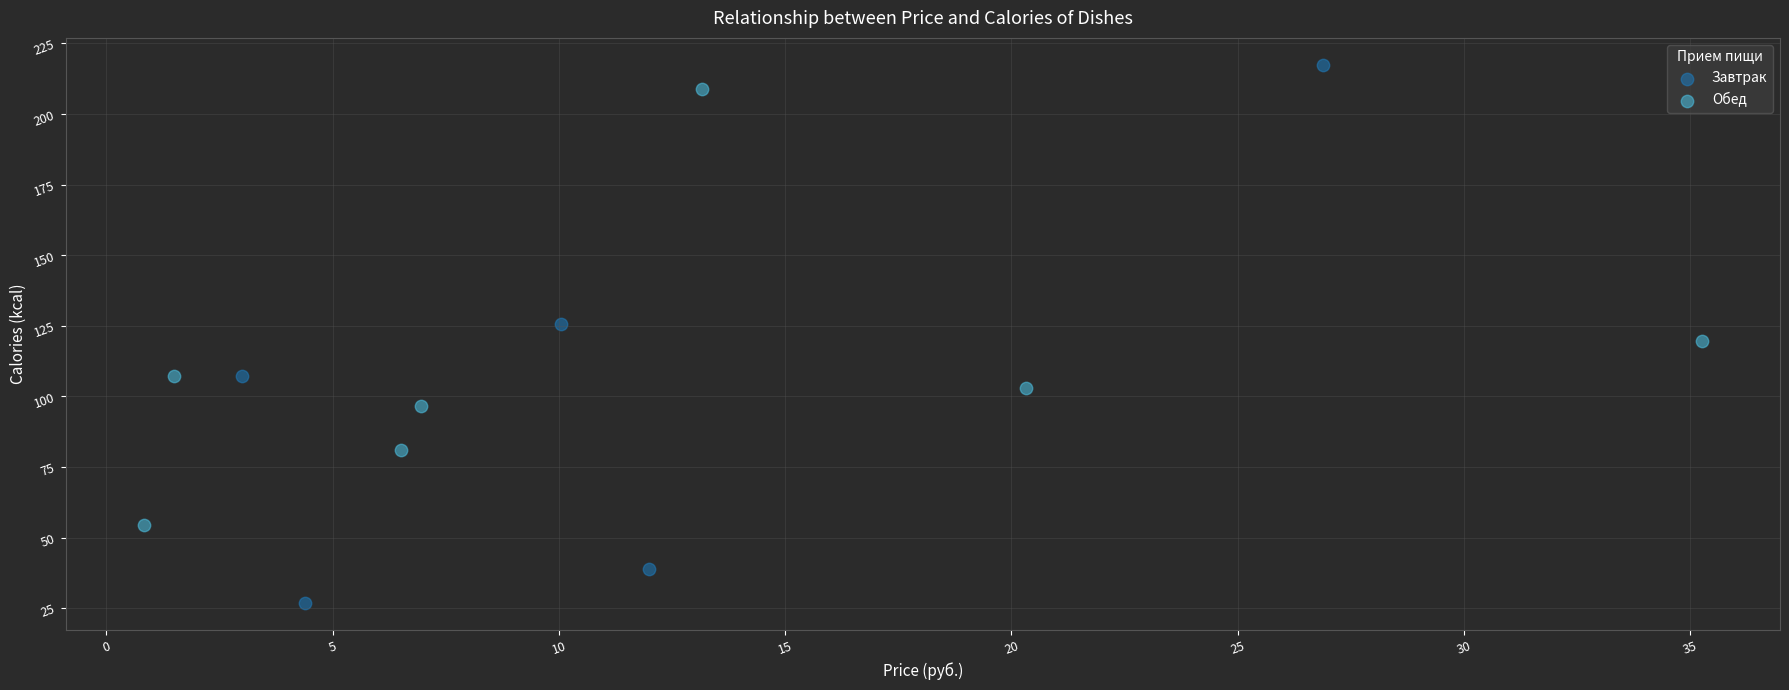

Which series contains the highest Y value?

Завтрак